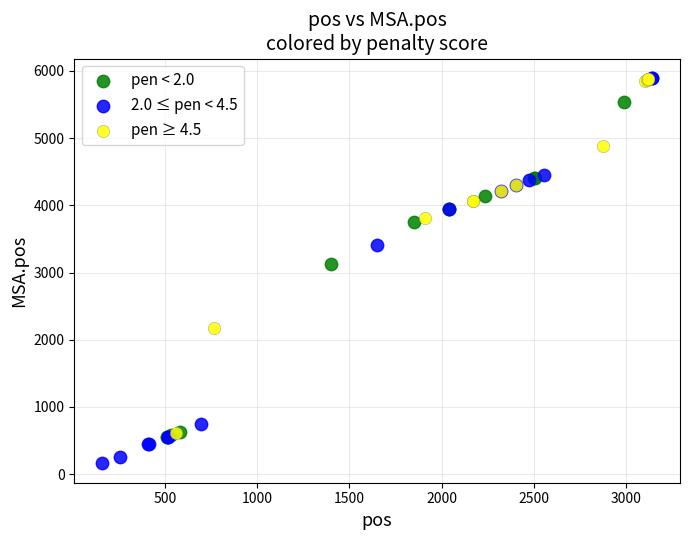

Which series reaches the minimum Y coordinate?

2.0 ≤ pen < 4.5